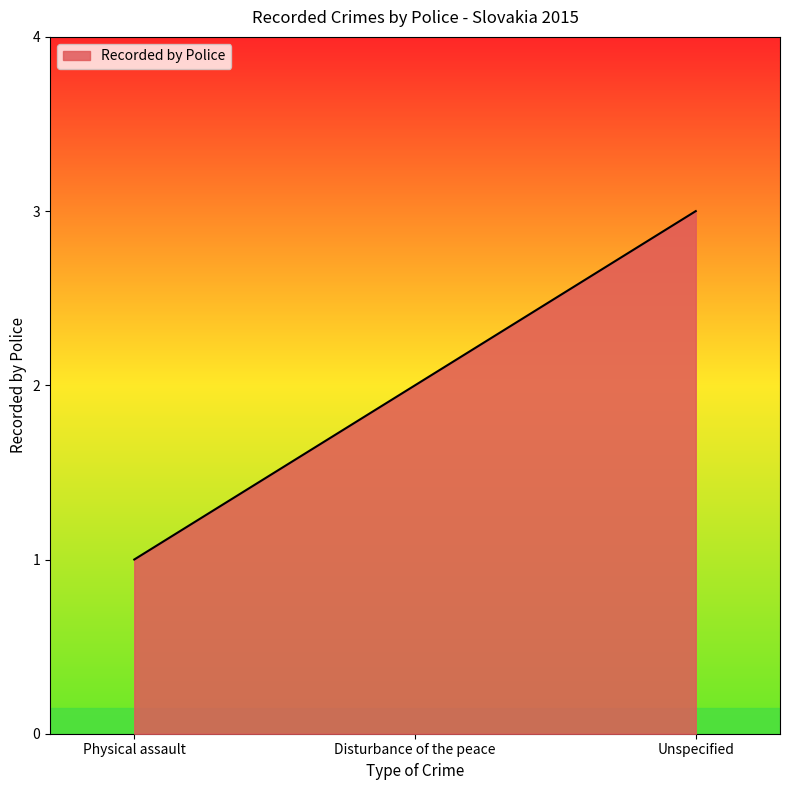

What position from the left is Unspecified?

3